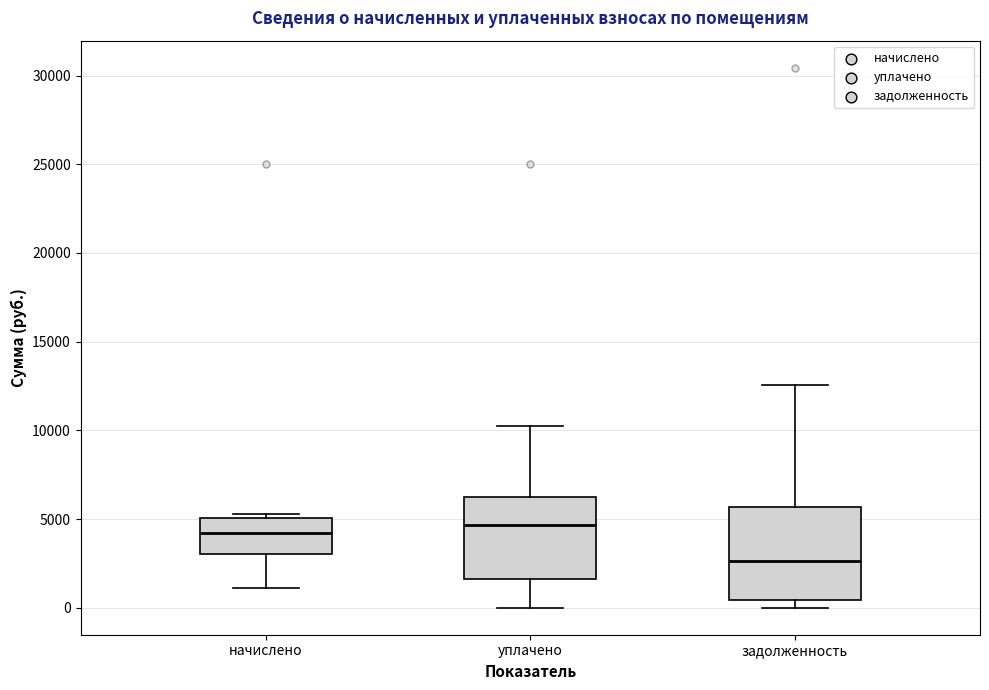

Comparing the boxes themselves (not the whiskers), which one is the tallest?

задолженность